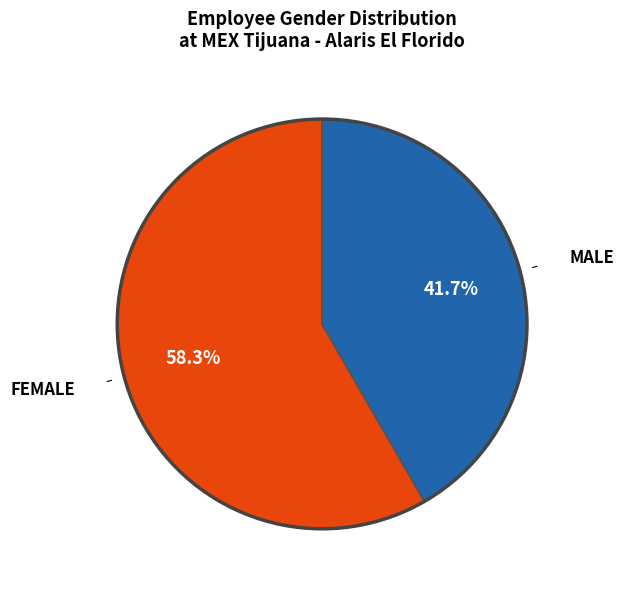

Is there a majority slice in this chart?

Yes